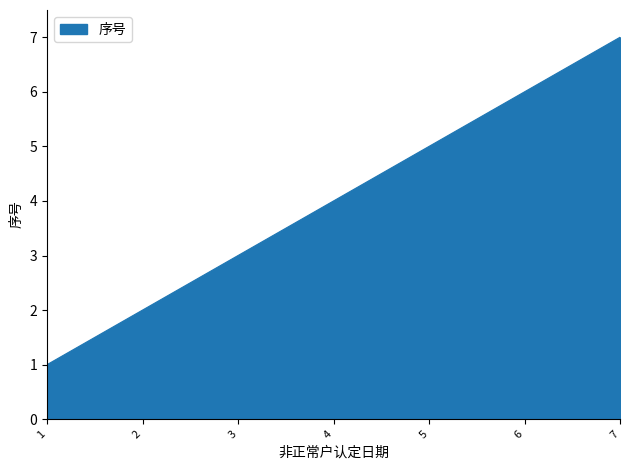

At which category does the chart reach its minimum across all series?

1